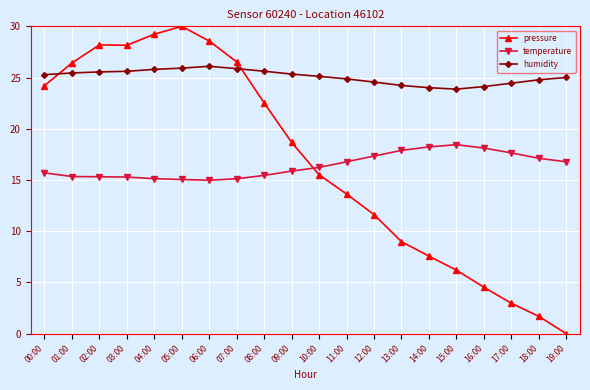

What is the label of the 12th point from the left?

11:00